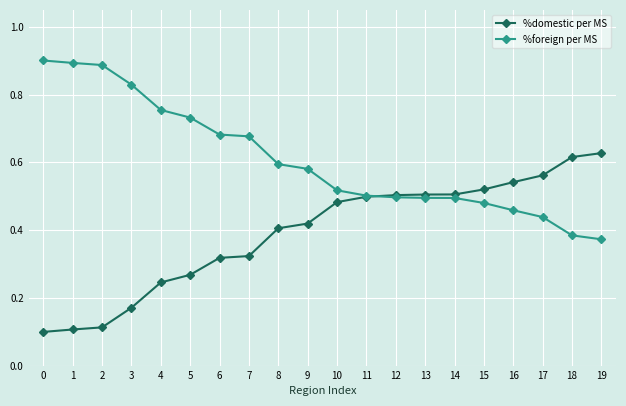

How many lines are shown in the chart?

2